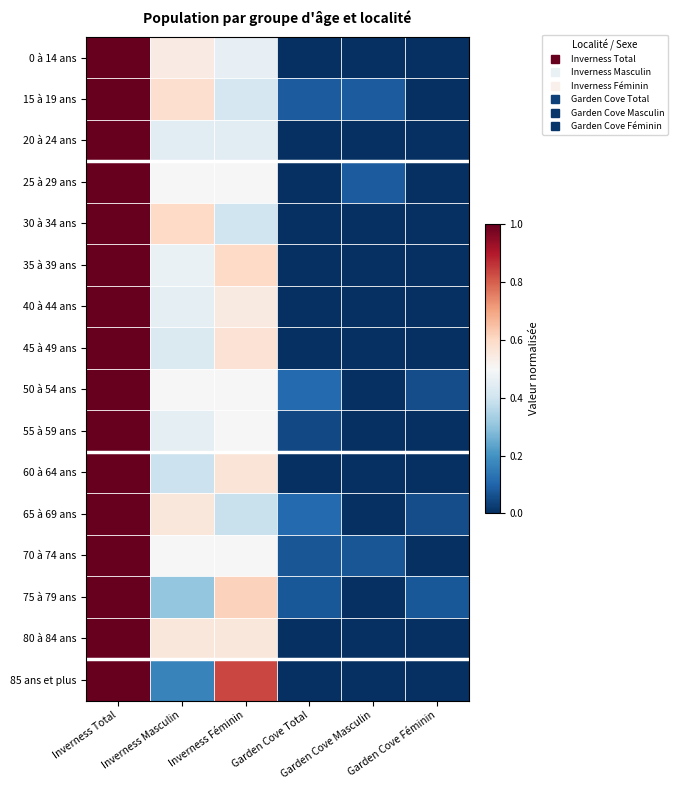

At how many categories does at least one series exceed 0?

6